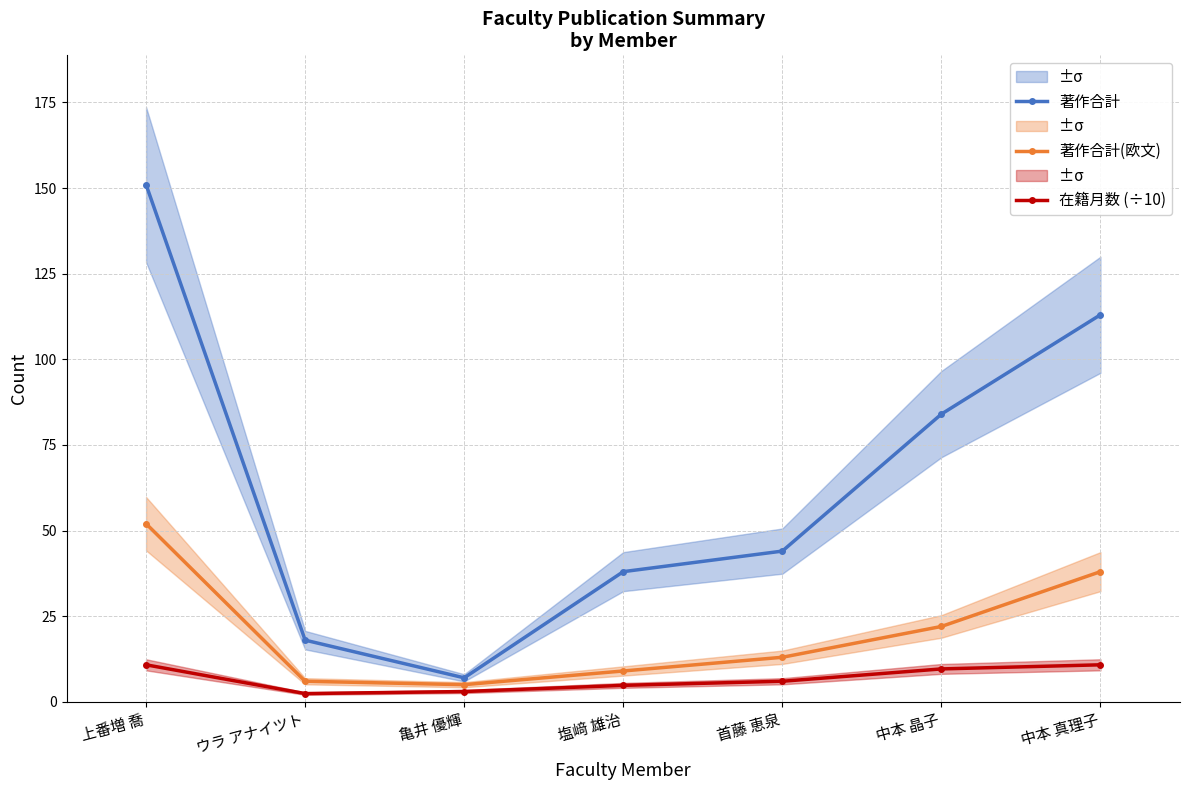

Reading left to right, transcribe all the data shown in this chart.

著作合計: 151.0	18.0	7.0	38.0	44.0	84.0	113.0
著作合計(欧文): 52.0	6.0	5.0	9.0	13.0	22.0	38.0
在籍月数 (÷10): 10.8	2.4	3.0	4.8	6.0	9.6	10.8